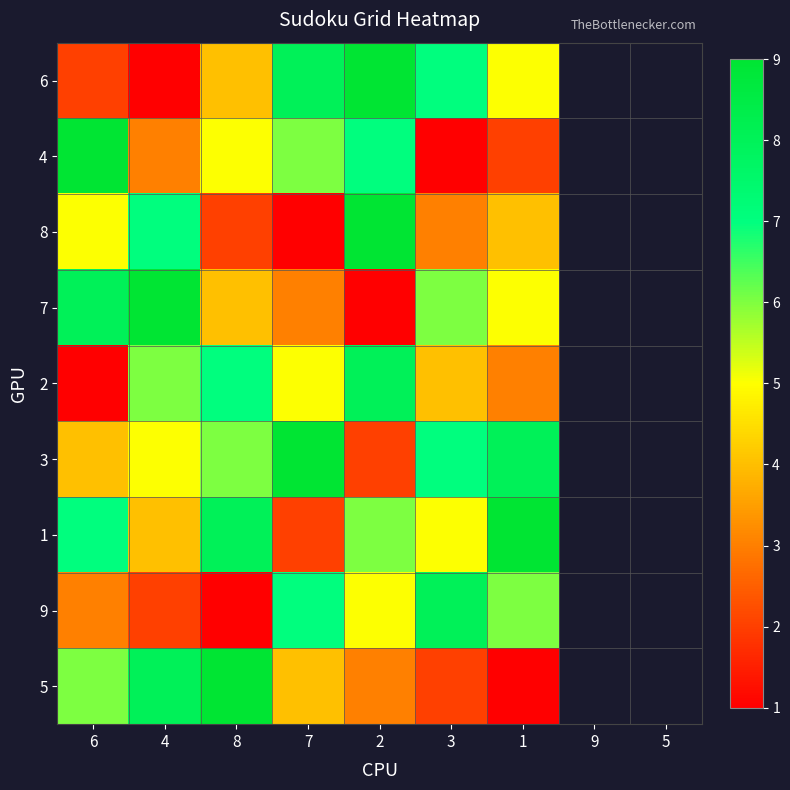

Reading right to left, list all the values displayed in this chart.

6: 1=5	3=7	2=9	7=8	8=4	4=1	6=2
4: 1=2	3=1	2=7	7=6	8=5	4=3	6=9
8: 1=4	3=3	2=9	7=1	8=2	4=7	6=5
7: 1=5	3=6	2=1	7=3	8=4	4=9	6=8
2: 1=3	3=4	2=8	7=5	8=7	4=6	6=1
3: 1=8	3=7	2=2	7=9	8=6	4=5	6=4
1: 1=9	3=5	2=6	7=2	8=8	4=4	6=7
9: 1=6	3=8	2=5	7=7	8=1	4=2	6=3
5: 1=1	3=2	2=3	7=4	8=9	4=8	6=6